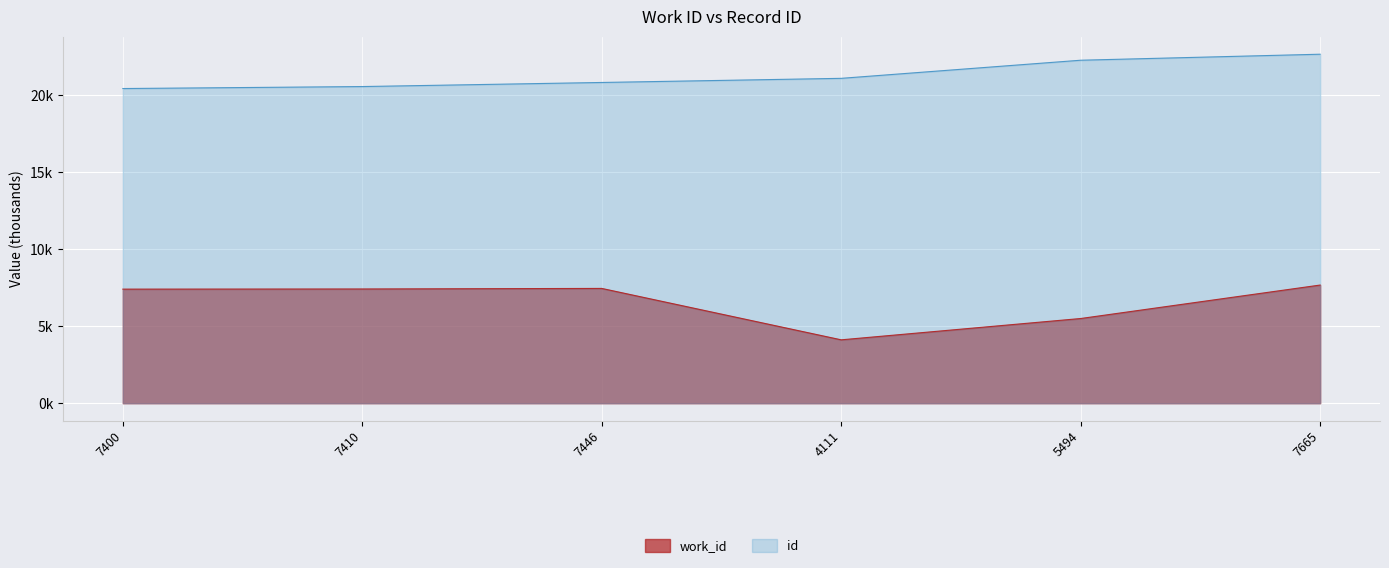

Reading left to right, extract all data points from this chart.

work_id: 7400=7.4	7410=7.4	7446=7.4	4111=4.1	5494=5.5	7665=7.7
id: 7400=20.4	7410=20.5	7446=20.8	4111=21.1	5494=22.2	7665=22.6